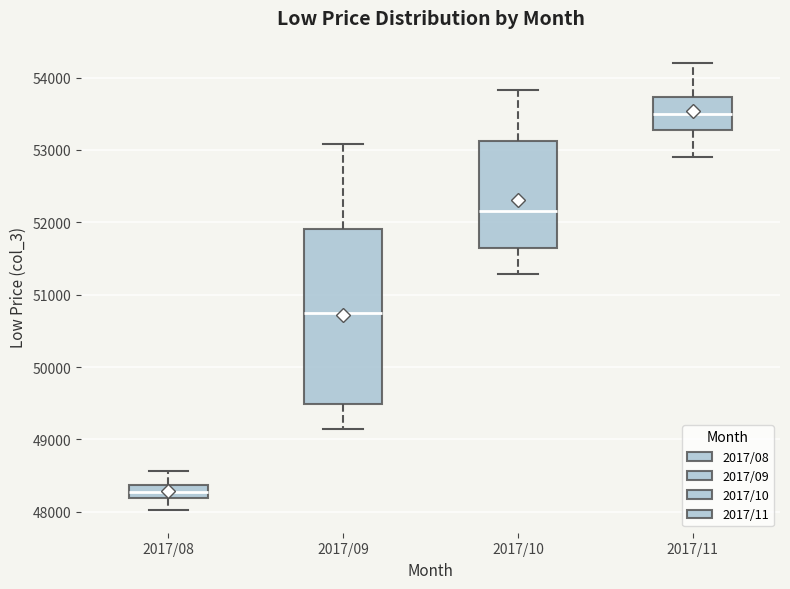

Reading left to right, read every box against the y-axis: the position of its median line, the range the box covers, and the ends of its whiskers. The values are not printed on the chart, so give them approximately, as read against the axis.

2017/08: median 48300, box 48200 to 48400, whiskers 48000 to 48600
2017/09: median 50700, box 49500 to 51900, whiskers 49100 to 53100
2017/10: median 52200, box 51700 to 53100, whiskers 51300 to 53800
2017/11: median 53500, box 53300 to 53700, whiskers 52900 to 54200